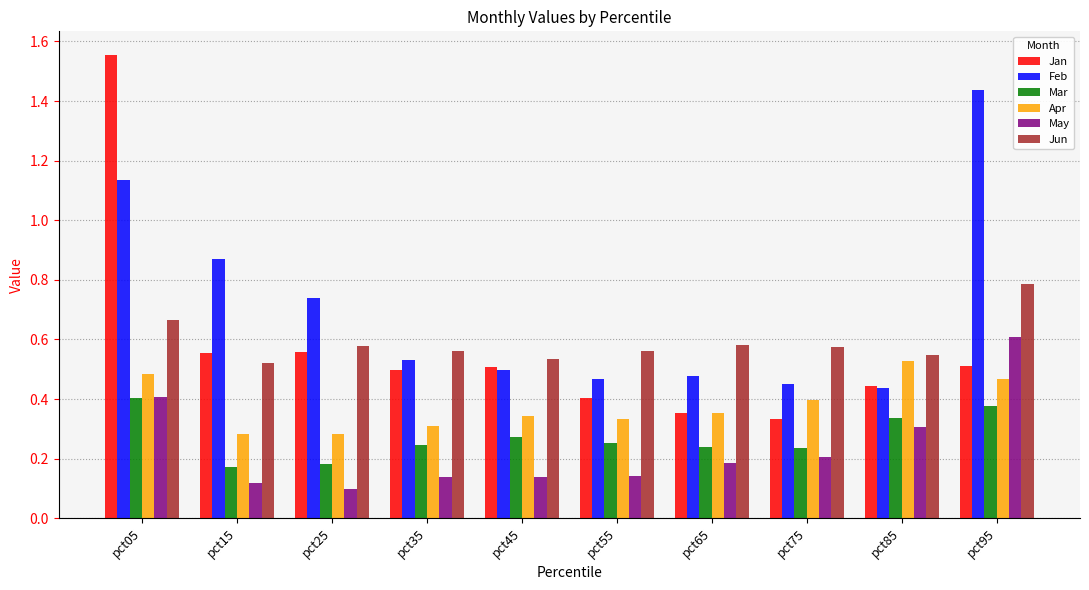

List the series in order of their peak value, lowest first.

Mar, Apr, May, Jun, Feb, Jan